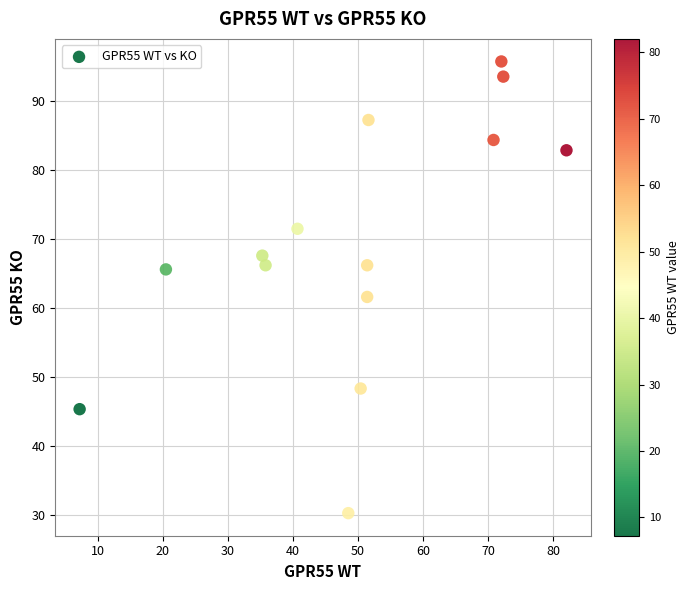

What is the range of Y values (max minus min)?

65.6